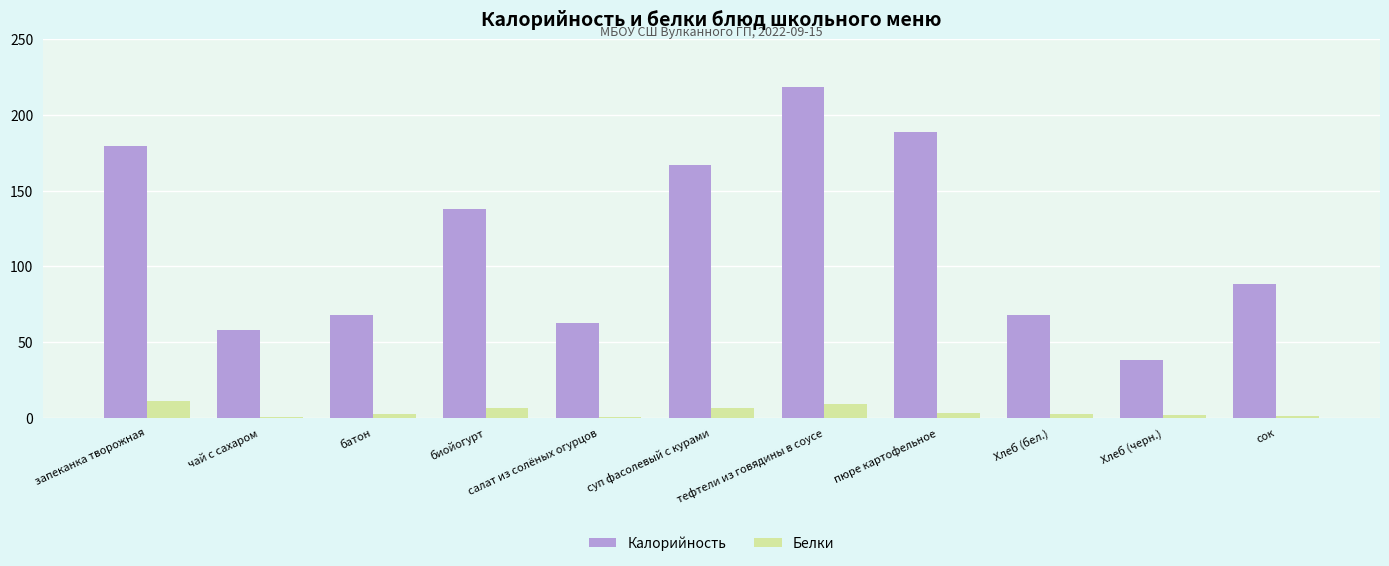

True or false: Калорийность has a value of 137.8 at биойогурт.

True